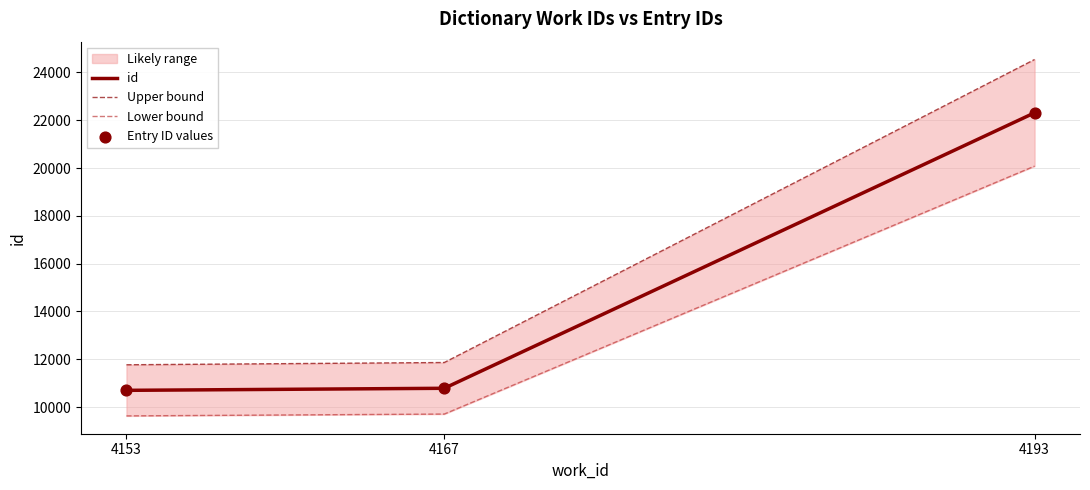

Which series contains the highest Y value?

Upper bound